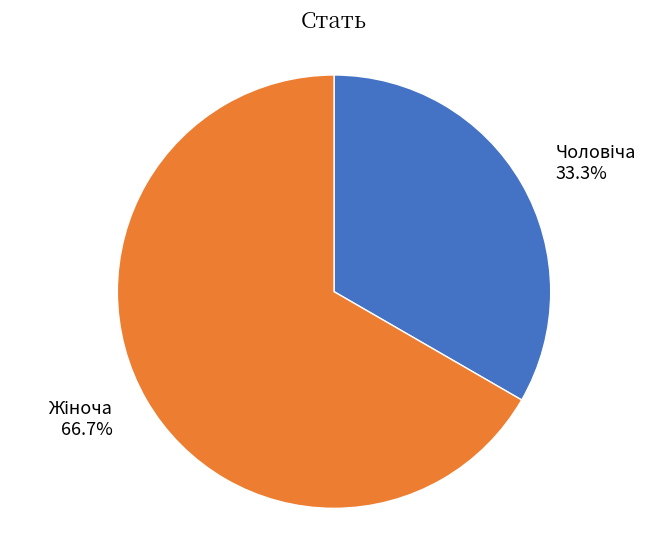

Does any single category account for the majority?

Yes